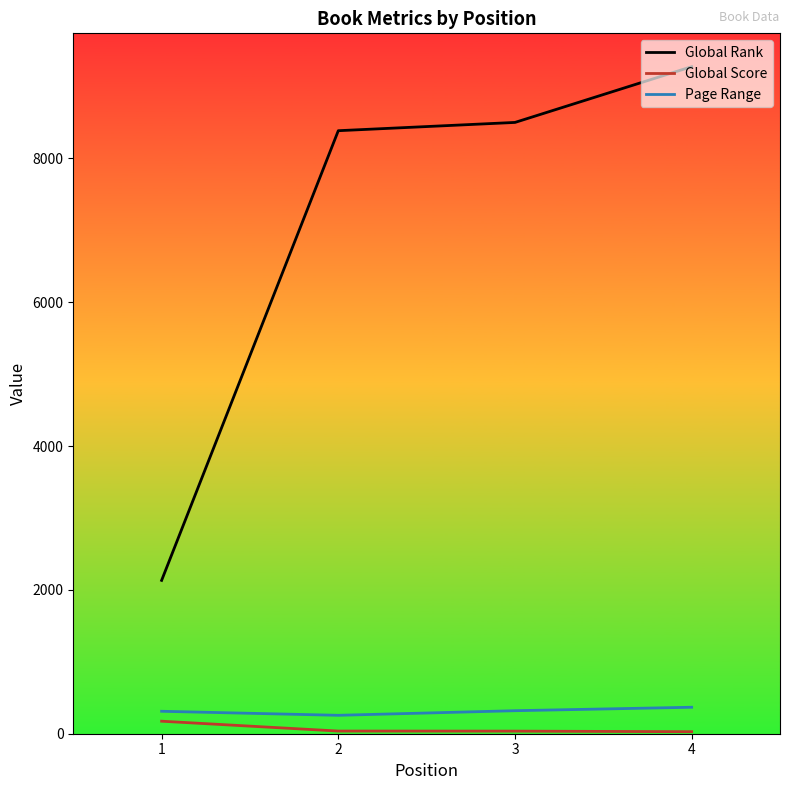

What is the approximate value of Global Score at 1, to the nearest 10?

170